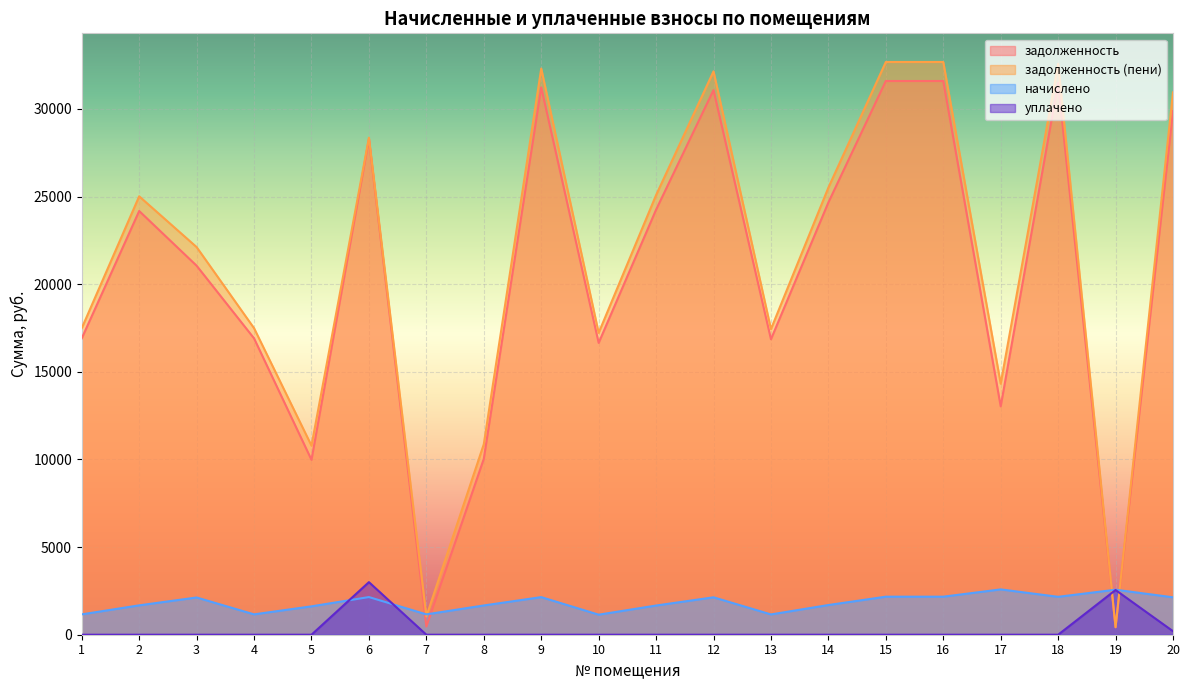

The задолженность series shows 31593.6 at 15. True or false?

True